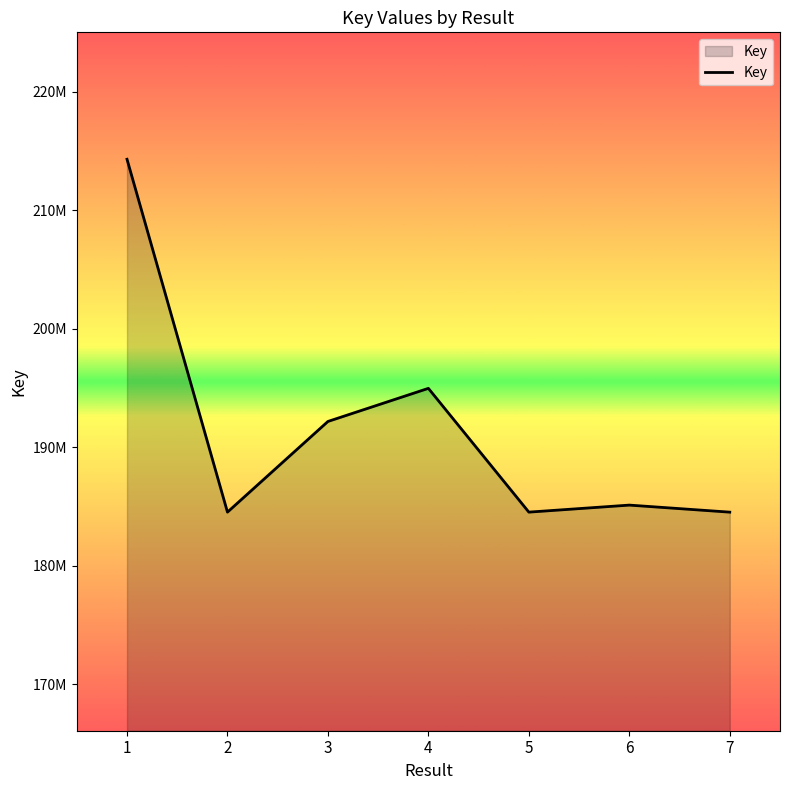

Reading left to right, list all the values displayed in this chart.

214315246	184525413	192179620	194974543	184525503	185118525	184523658